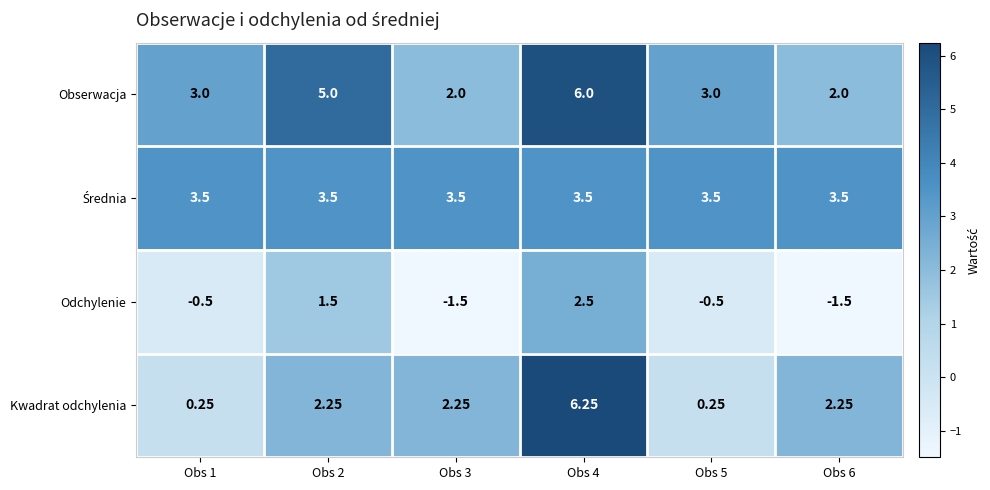

Which series has the widest spread of values?

Kwadrat odchylenia